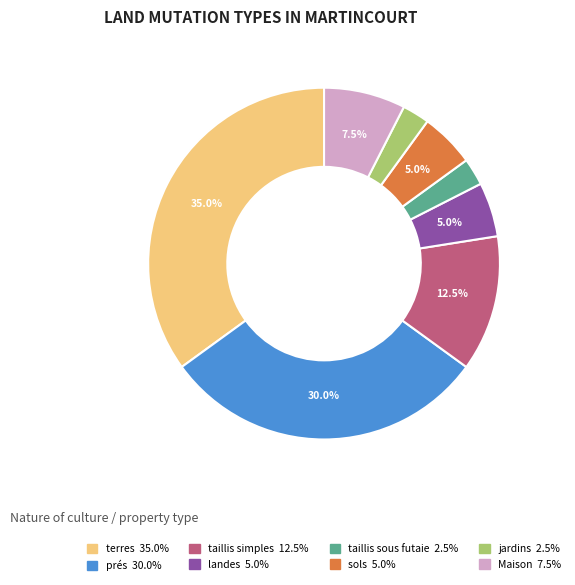

Which has a higher value, jardins or landes?

landes